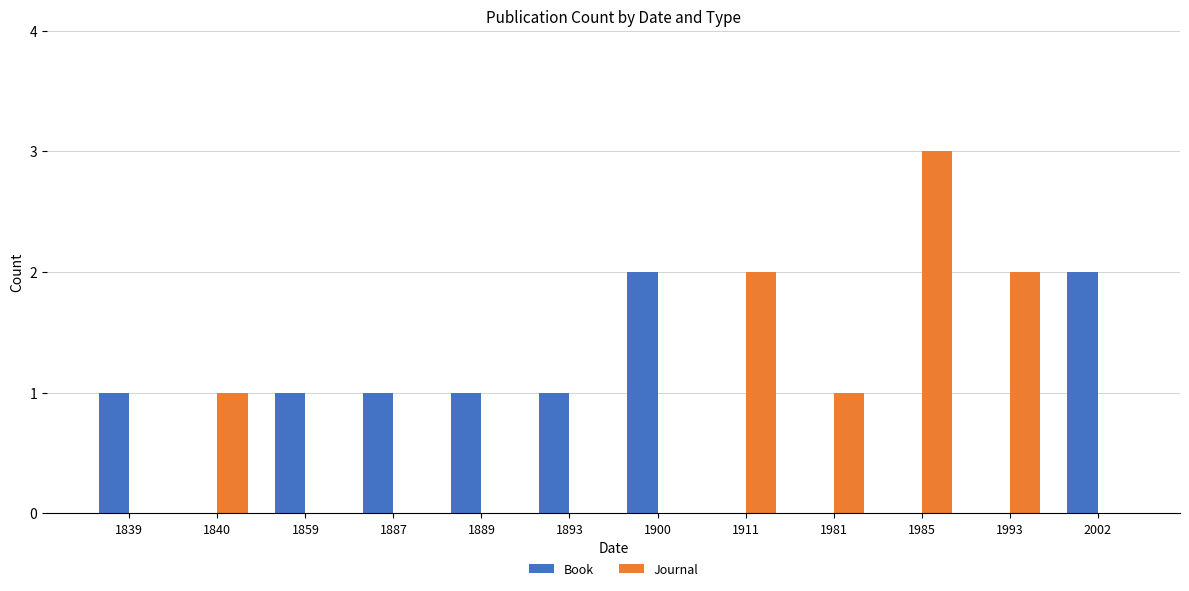

What are all the series names shown in the legend?

Book, Journal